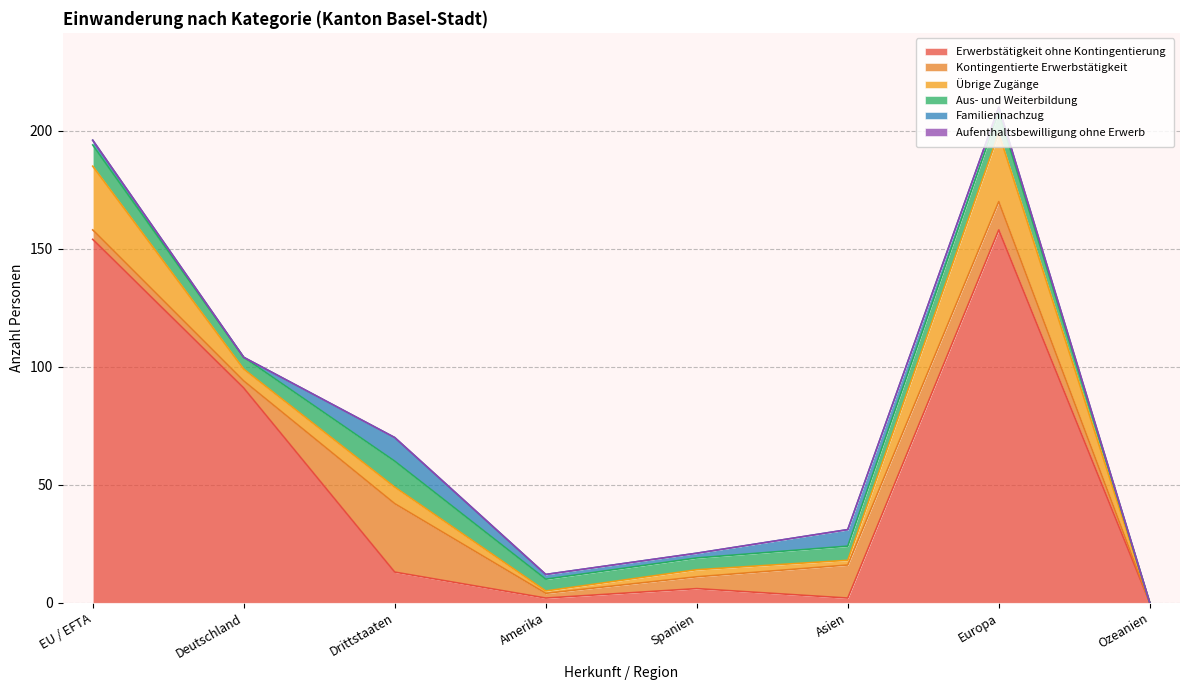

Reading left to right, what are all the values shown in this chart?

Erwerbstätigkeit ohne Kontingentierung: 154	91	13	2	6	2	158	0
Kontingentierte Erwerbstätigkeit: 4	3	29	2	5	14	12	0
Übrige Zugänge: 27	5	7	1	3	2	29	0
Aus- und Weiterbildung: 9	5	11	5	5	6	9	0
Familiennachzug: 2	0	10	2	2	7	2	0
Aufenthaltsbewilligung ohne Erwerb: 0	0	0	0	0	0	0	0